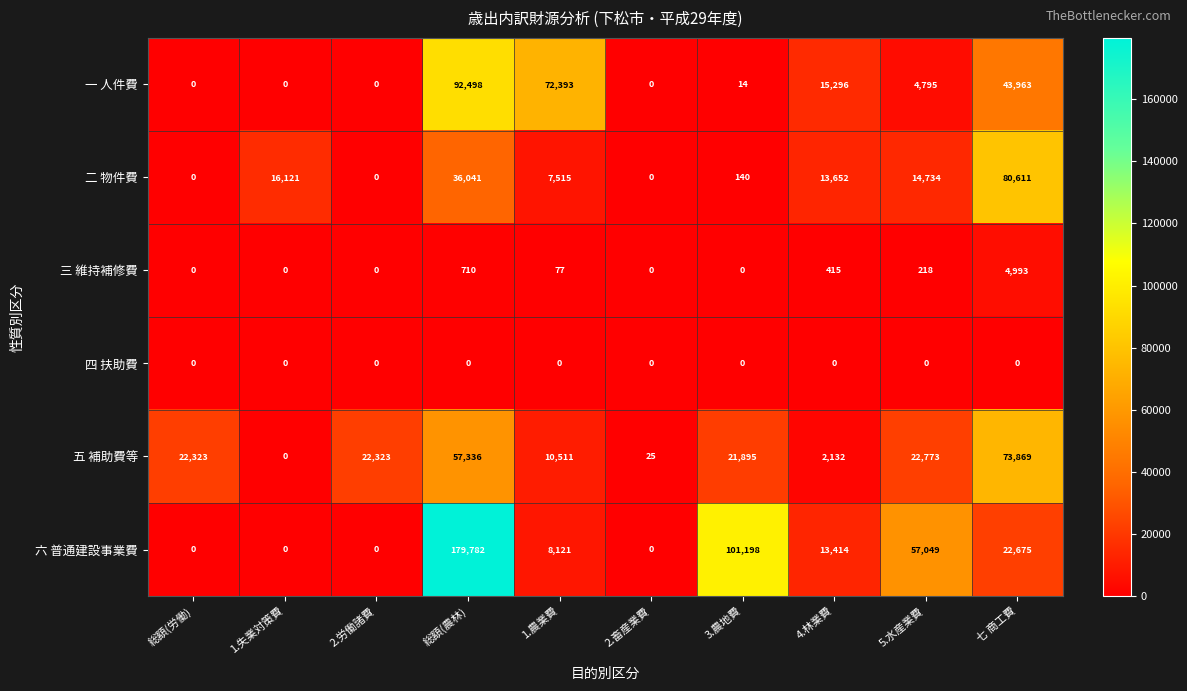

True or false: 三 維持補修費 has a value of 0 at 2.労働諸費.

True